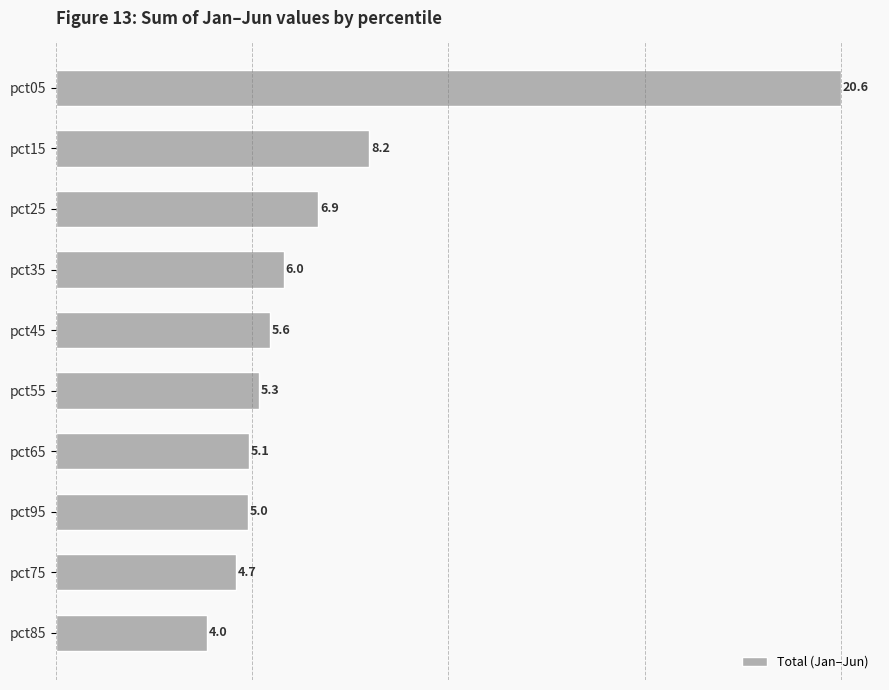

Reading top to bottom, extract all data points from this chart.

20.6	8.2	6.9	6.0	5.6	5.3	5.1	5.0	4.7	4.0